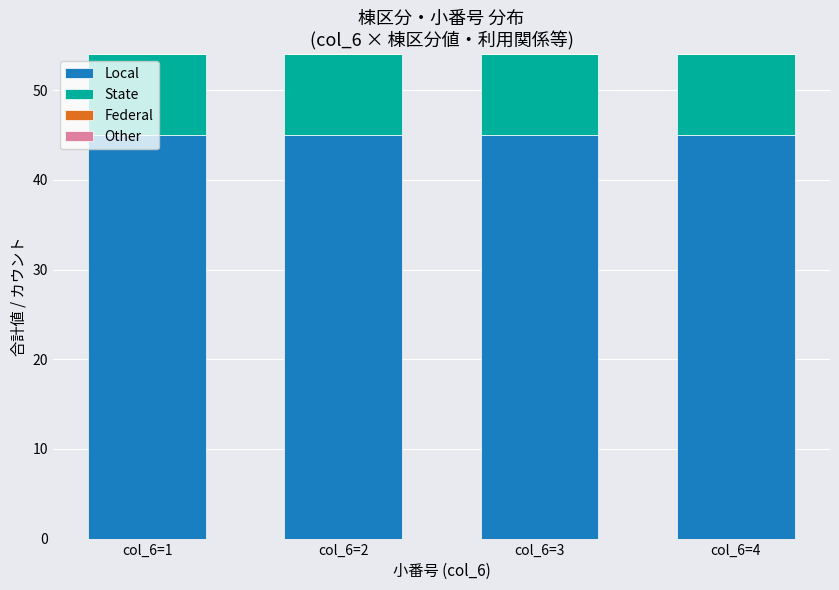

What is the highest value of the Local series?

45